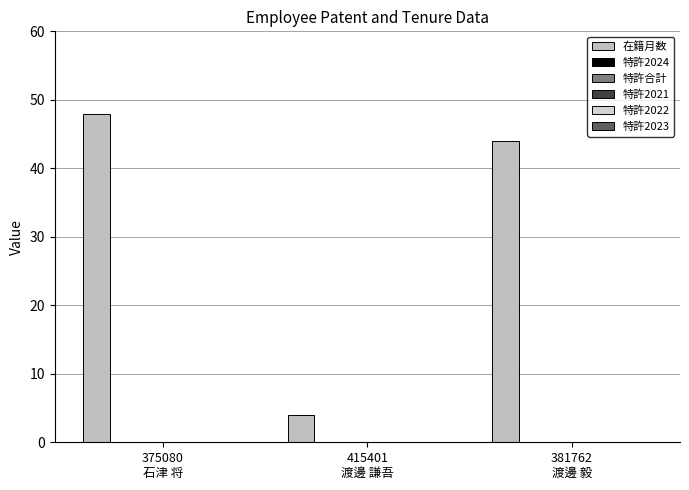

Are the bars horizontal?

No